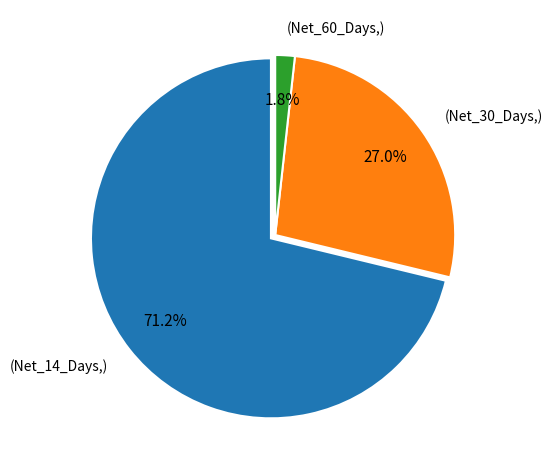

Approximately how many times larger is the value at (Net_30_Days,) compared to (Net_14_Days,)?

0.4